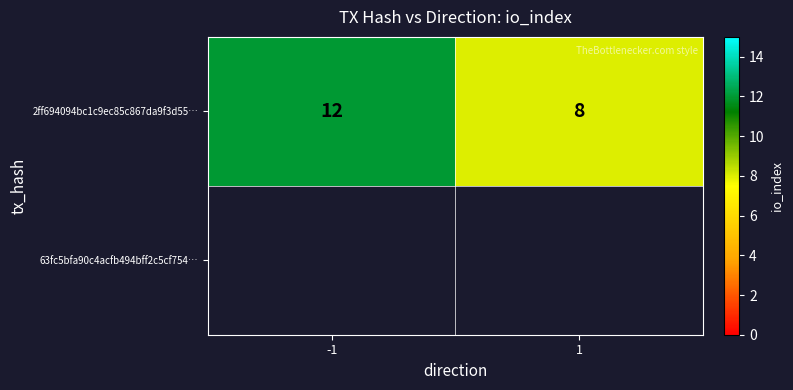

What is the greatest value displayed?

12